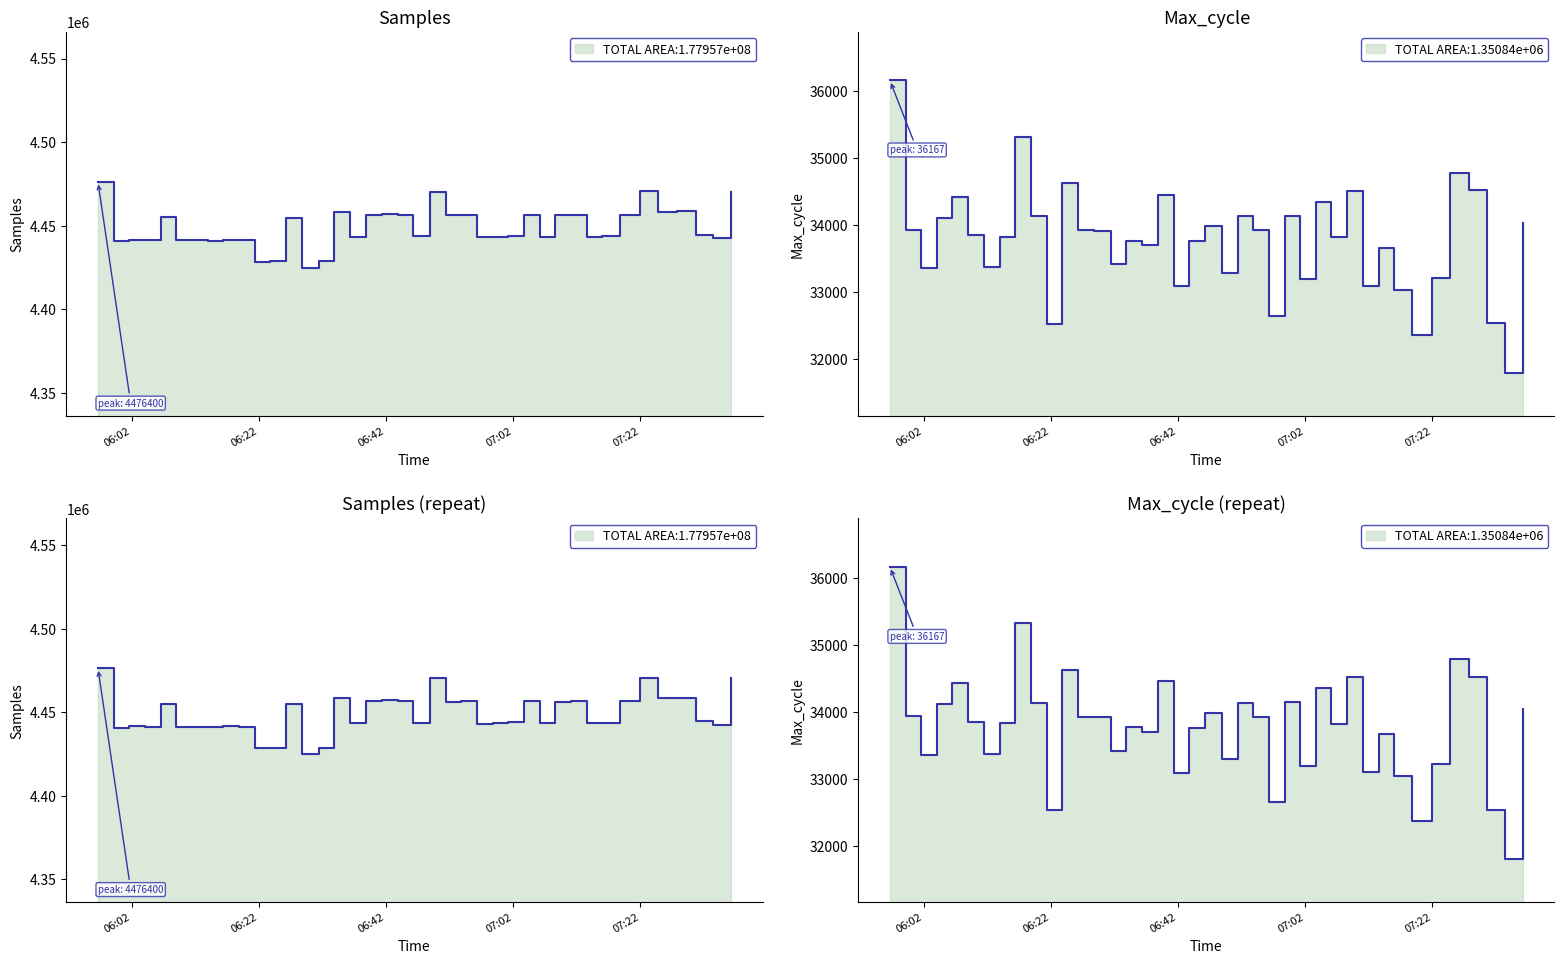

At which label does Samples reach its minimum?

2022/07/13 06:28:43